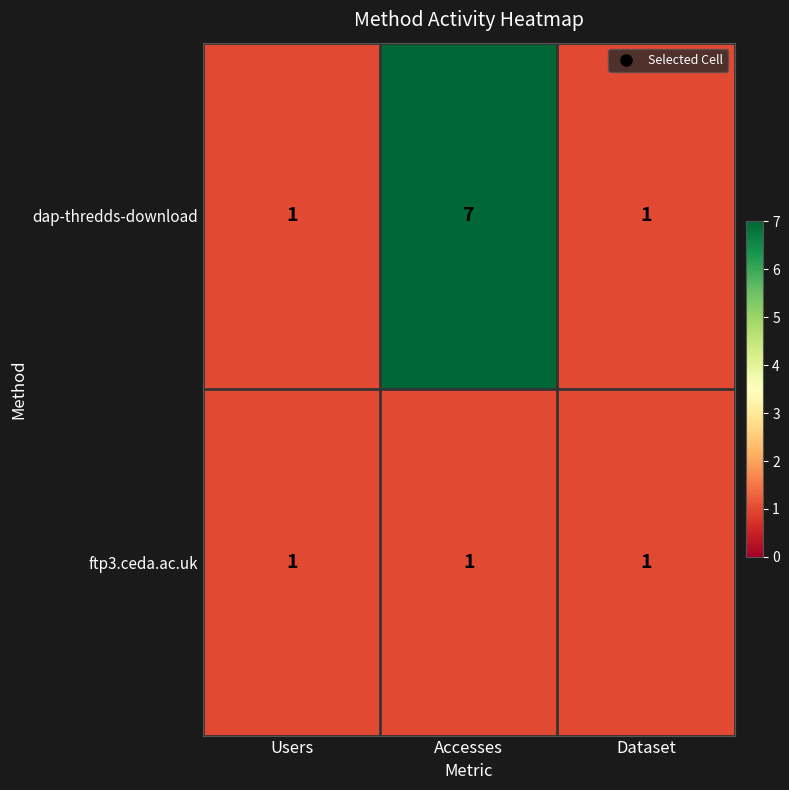

How many categories are shown in the chart?

3